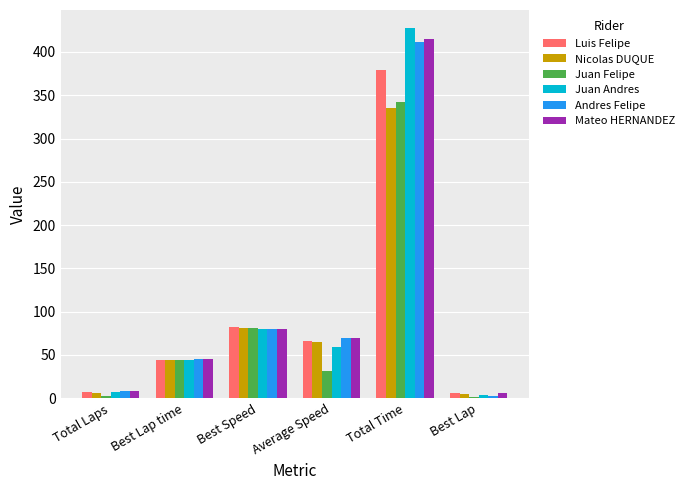

What is the lowest value of the Luis Felipe series?

6.0